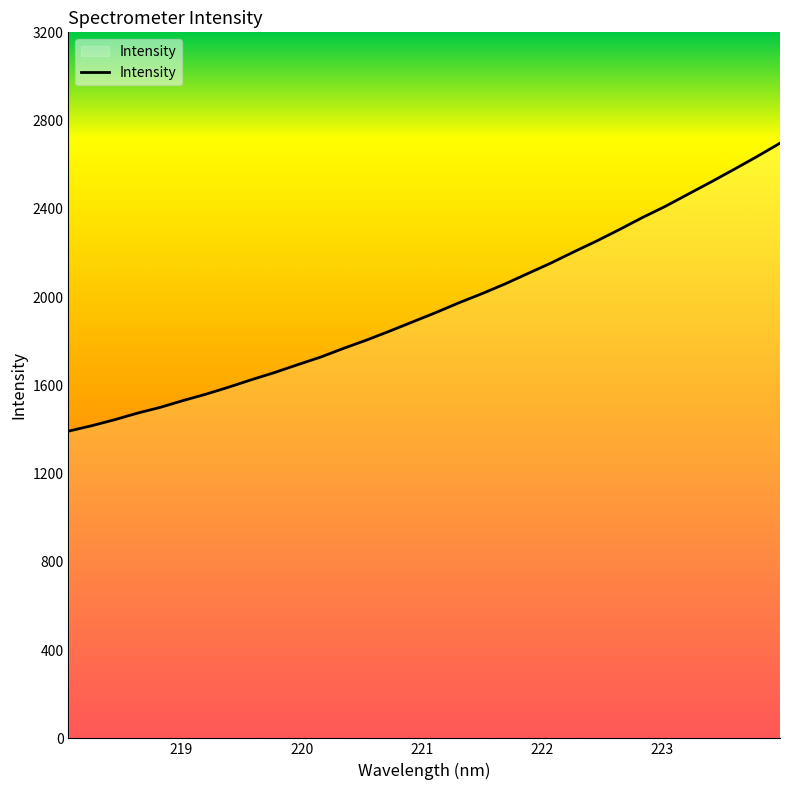

What is the greatest value displayed?

2697.6